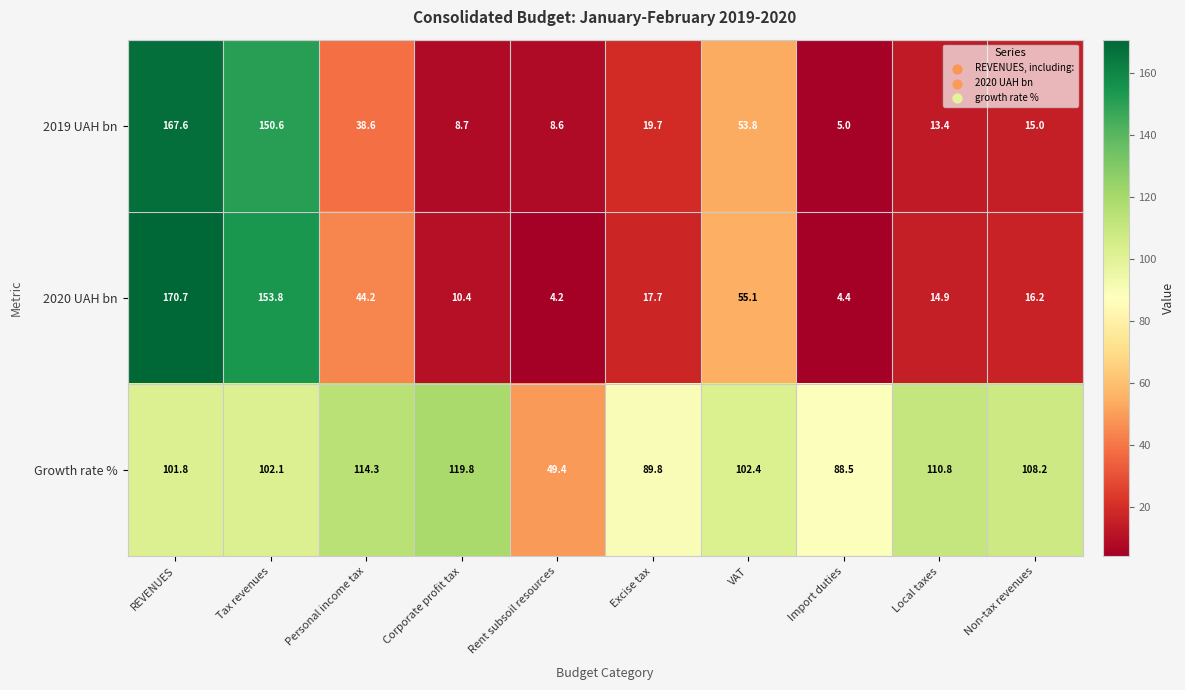

Which category has the highest value across all series?

REVENUES